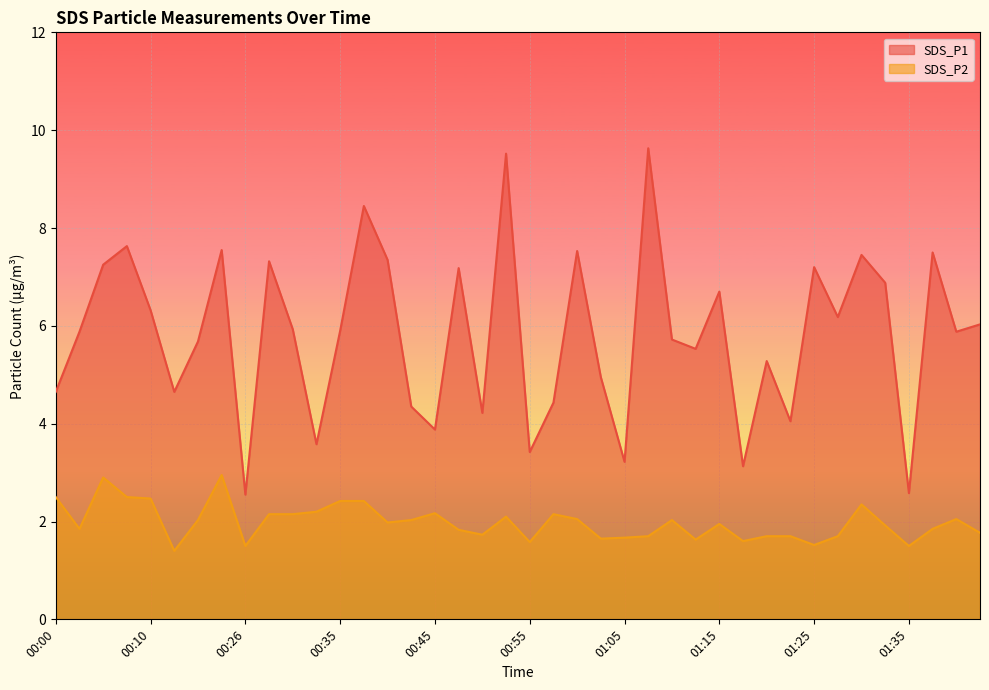

Reading left to right, what are all the values shown in this chart?

SDS_P1: 00:00=4.7	00:03=5.9	00:05=7.2	00:08=7.6	00:10=6.3	00:13=4.7	00:18=5.7	00:23=7.5	00:26=2.5	00:28=7.3	00:31=5.9	00:33=3.6	00:35=5.9	00:38=8.4	00:40=7.3	00:43=4.3	00:45=3.9	00:48=7.2	00:50=4.2	00:53=9.5	00:55=3.4	00:58=4.4	01:00=7.5	01:03=5.0	01:05=3.2	01:07=9.6	01:10=5.7	01:12=5.5	01:15=6.7	01:17=3.1	01:20=5.3	01:22=4.0	01:25=7.2	01:27=6.2	01:30=7.5	01:32=6.9	01:35=2.6	01:37=7.5	01:39=5.9	01:42=6.0
SDS_P2: 00:00=2.5	00:03=1.9	00:05=2.9	00:08=2.5	00:10=2.5	00:13=1.4	00:18=2.0	00:23=3.0	00:26=1.5	00:28=2.1	00:31=2.1	00:33=2.2	00:35=2.4	00:38=2.4	00:40=2.0	00:43=2.0	00:45=2.2	00:48=1.8	00:50=1.7	00:53=2.1	00:55=1.6	00:58=2.1	01:00=2.0	01:03=1.6	01:05=1.7	01:07=1.7	01:10=2.0	01:12=1.6	01:15=1.9	01:17=1.6	01:20=1.7	01:22=1.7	01:25=1.5	01:27=1.7	01:30=2.4	01:32=1.9	01:35=1.5	01:37=1.9	01:39=2.0	01:42=1.8